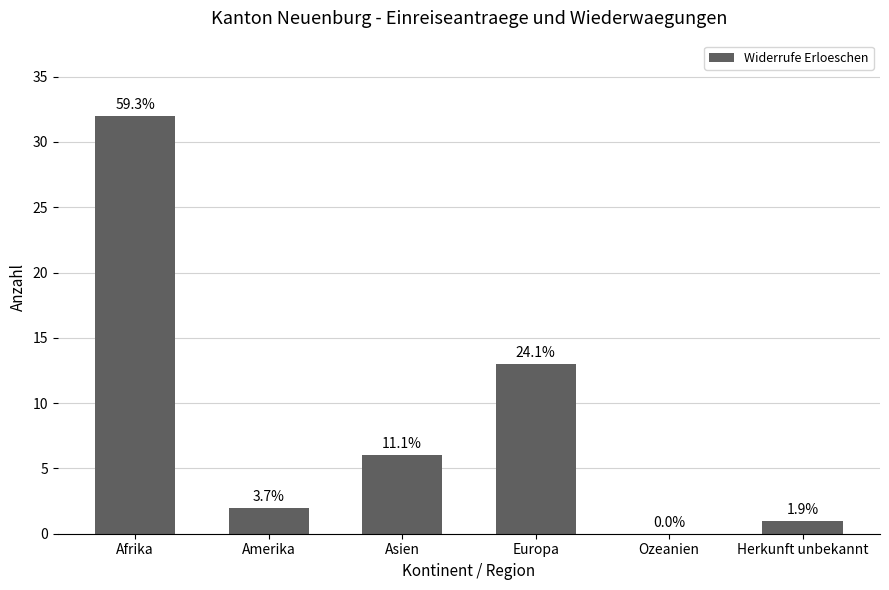

At which category does the chart reach its peak across all series?

Afrika